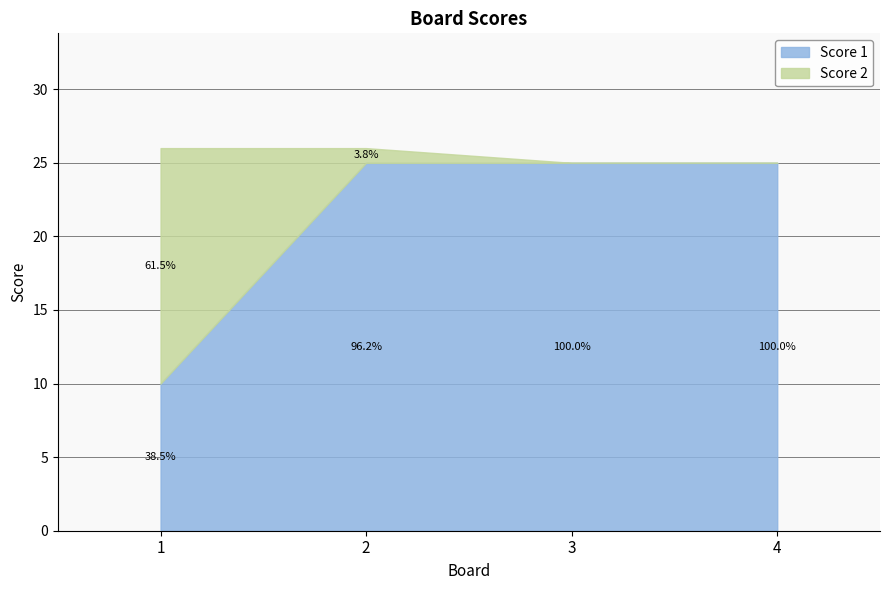

How many lines are shown in the chart?

2